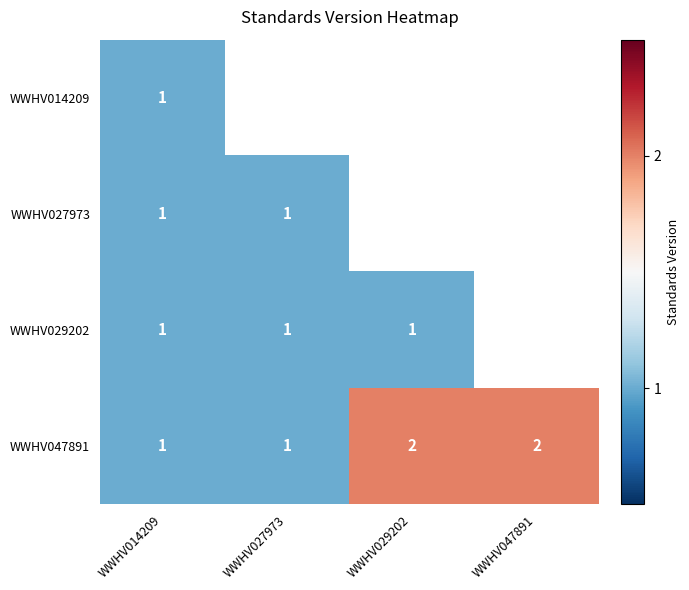

What is the sum of all WWHV047891 values?

6